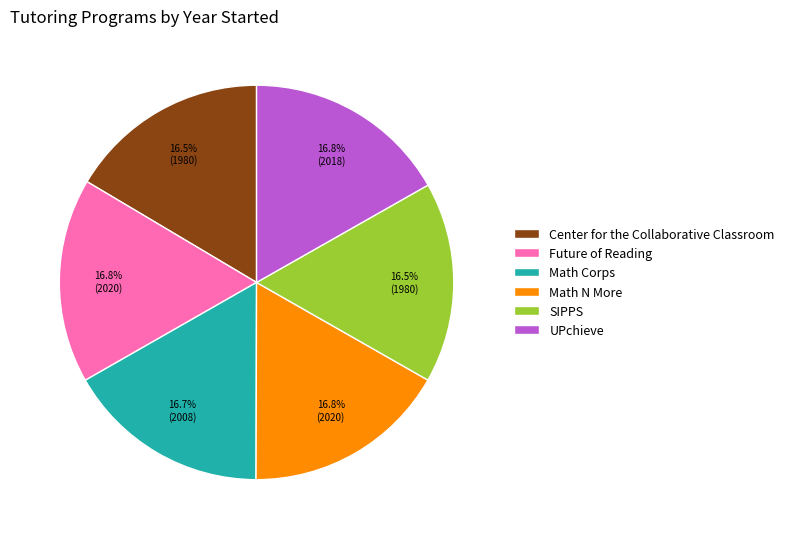

Approximately how many times larger is the value at Future of Reading compared to UPchieve?

1.0